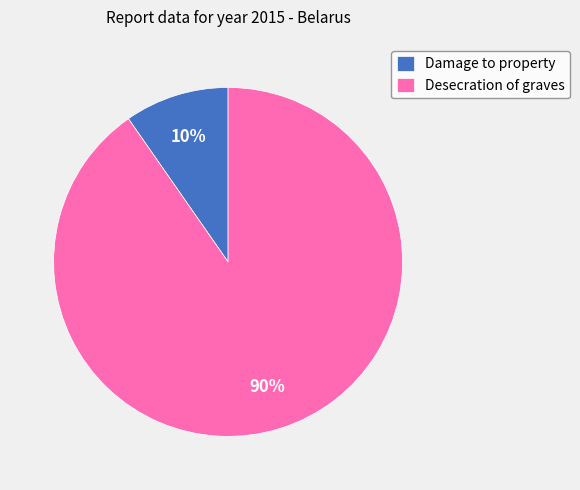

Rank the categories by value from lowest to highest.

Damage to property, Desecration of graves